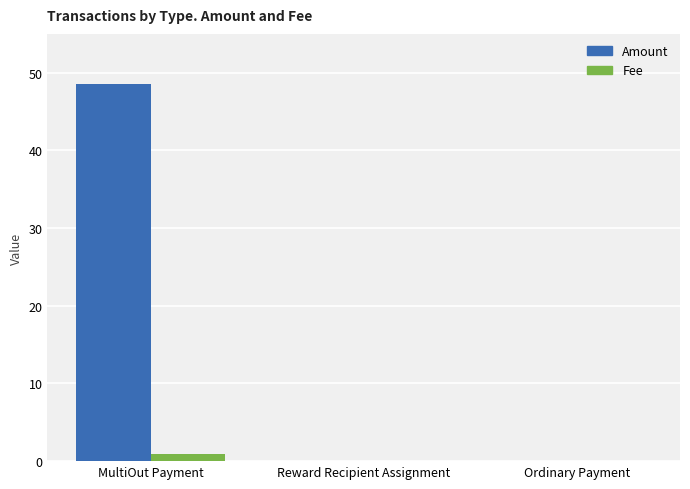

Is it true that Amount equals 79.2 at MultiOut Payment?

False